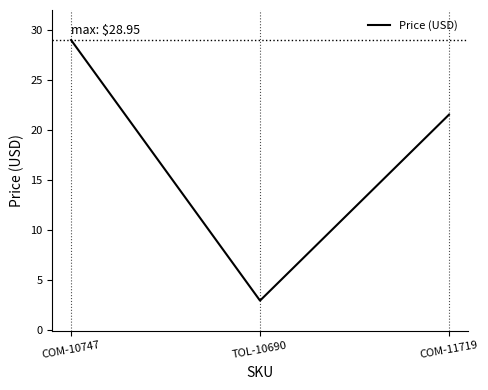

How many values exceed 21?

2